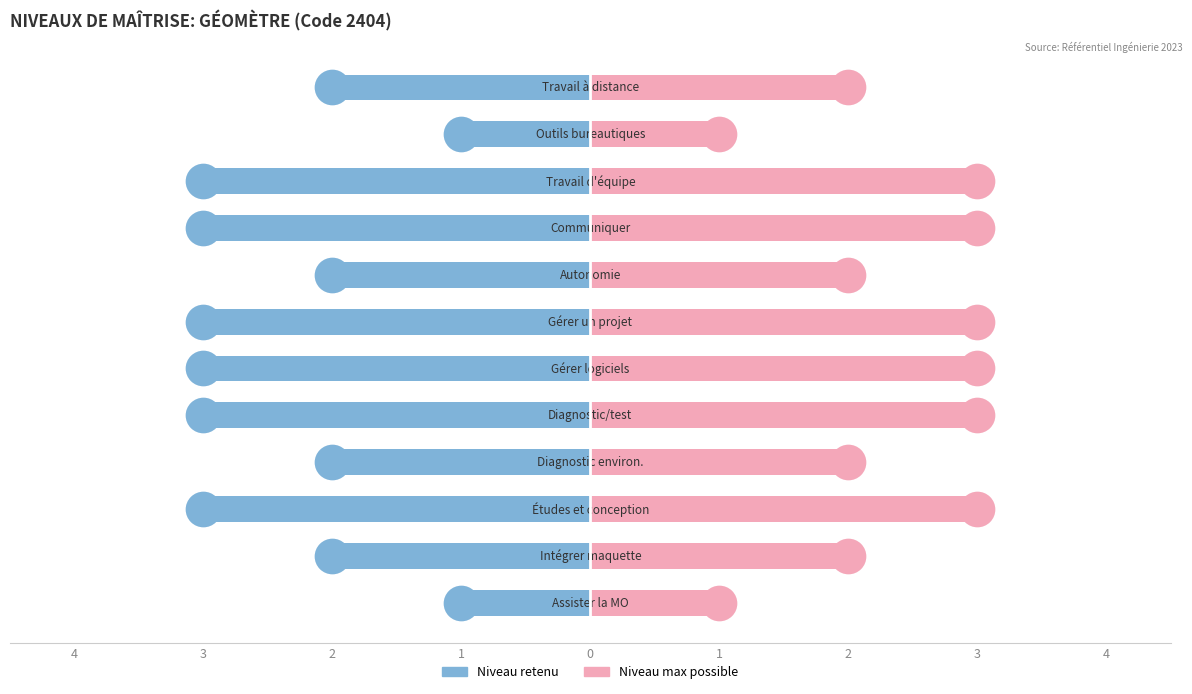

Is the value of Niveau retenu at 11 greater than the value of Niveau max at 1?

No